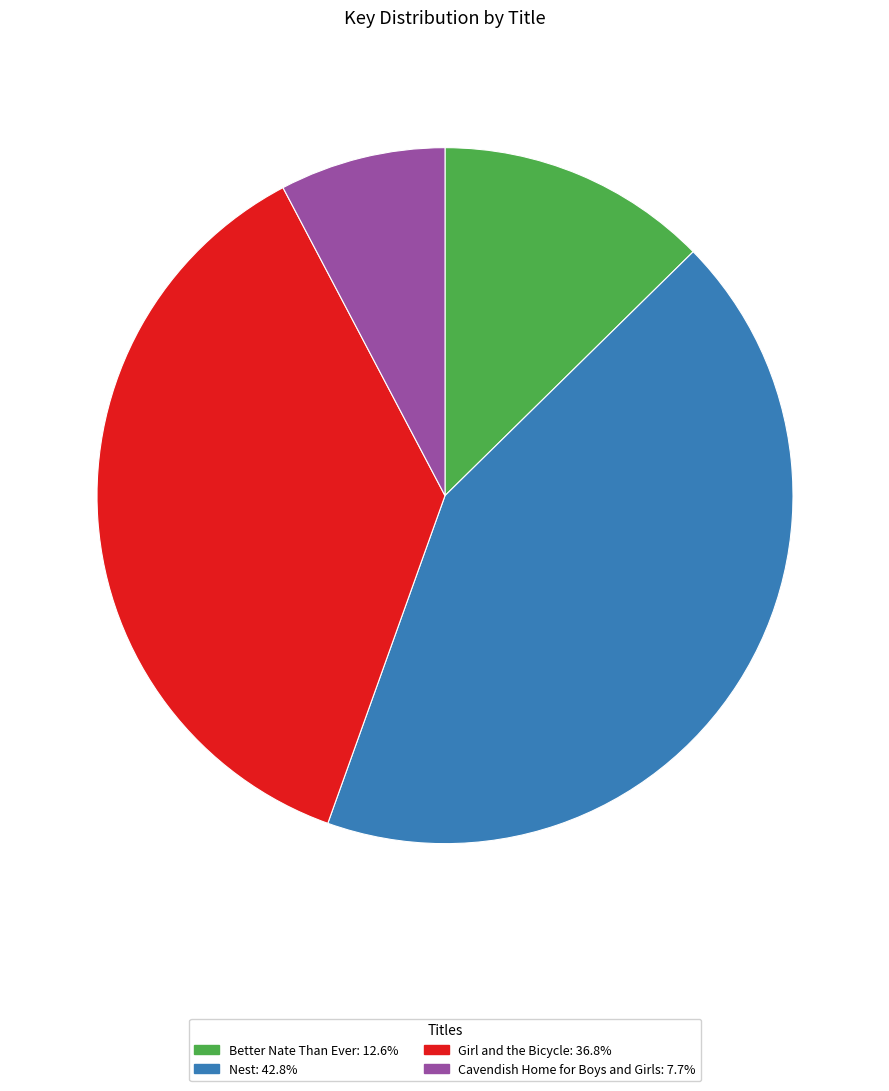

Does Cavendish Home for Boys and Girls represent more than half of the total?

No